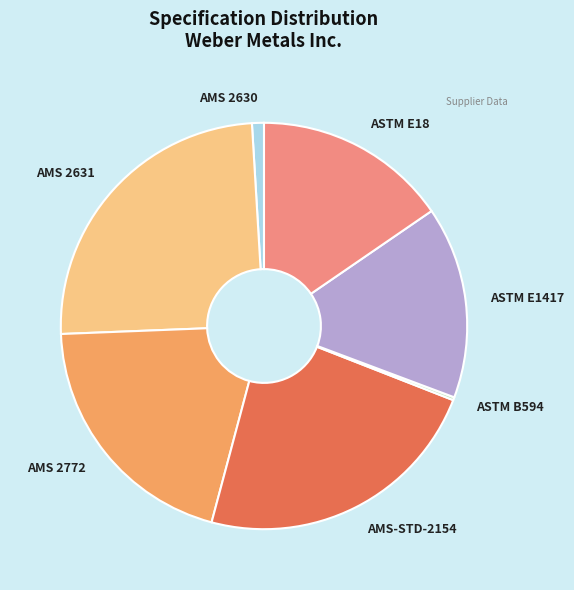

What is the largest slice in the pie chart?

AMS 2631